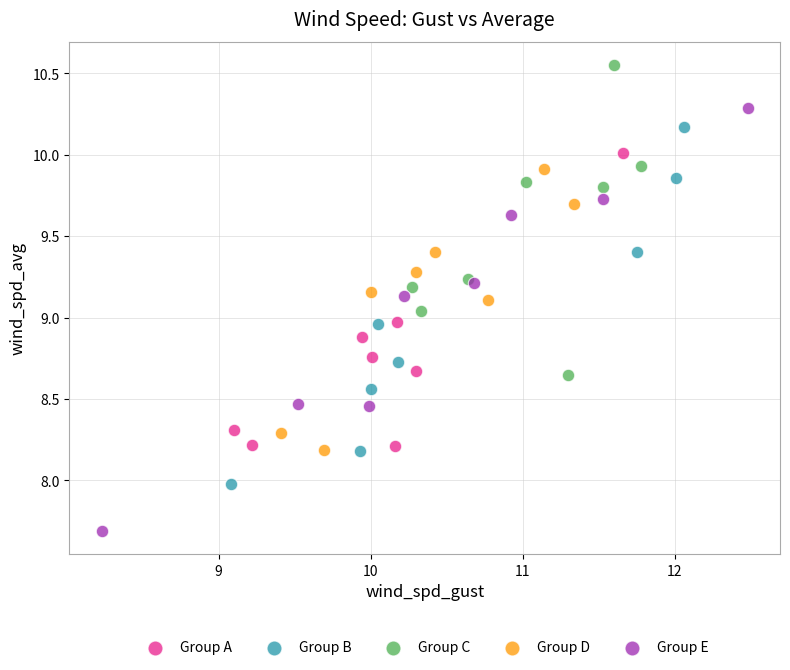

Which series reaches the minimum Y coordinate?

Group E